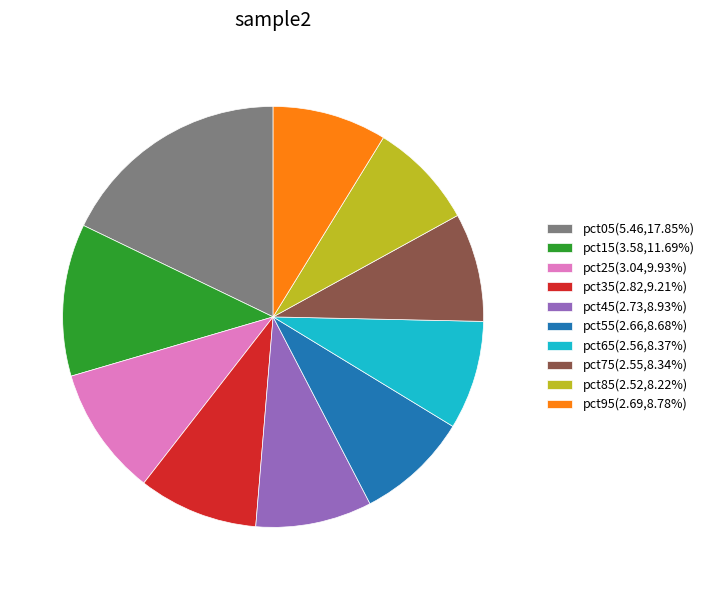

True or false: pct15 accounts for 22% of the total.

False